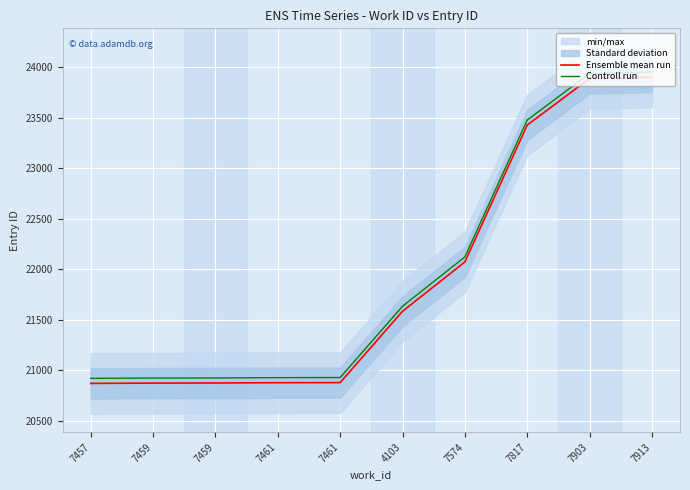

Is it true that Controll run equals 20921 at 7457?

True